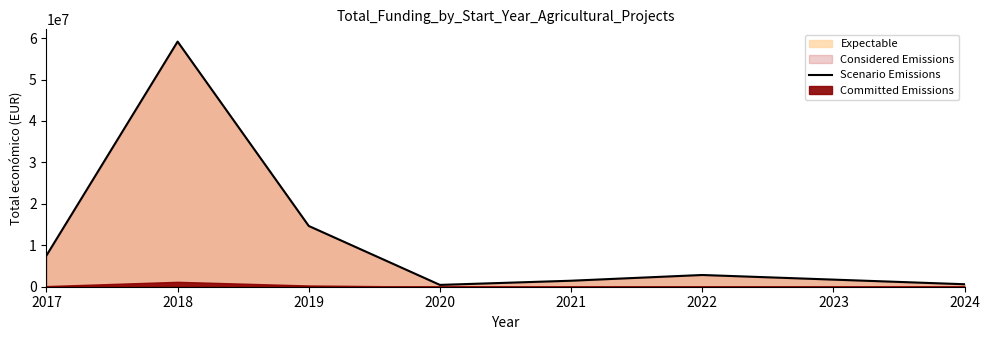

Where is the data nearest to the value 29798310?

2019